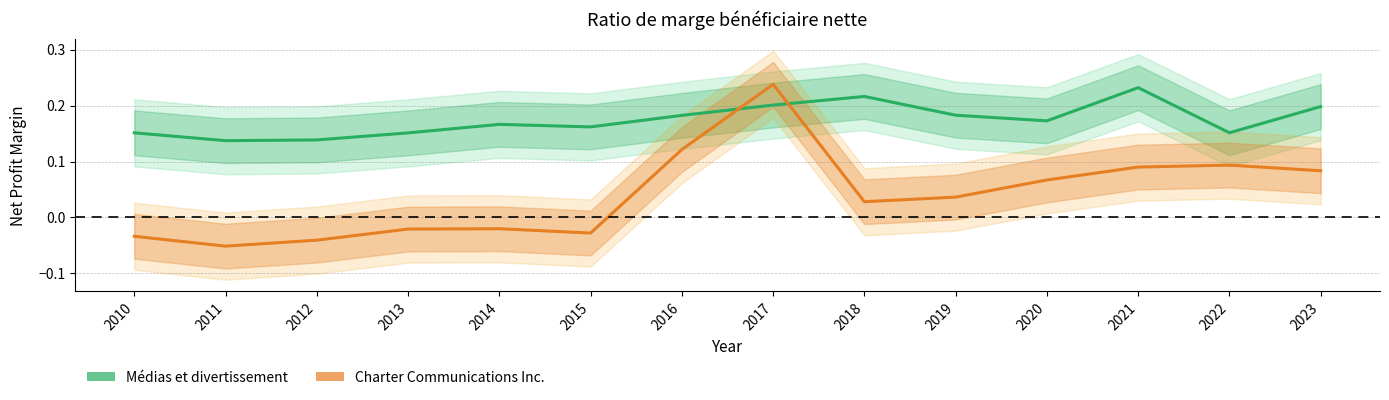

Between 2022 and 2013, which is larger?

2022